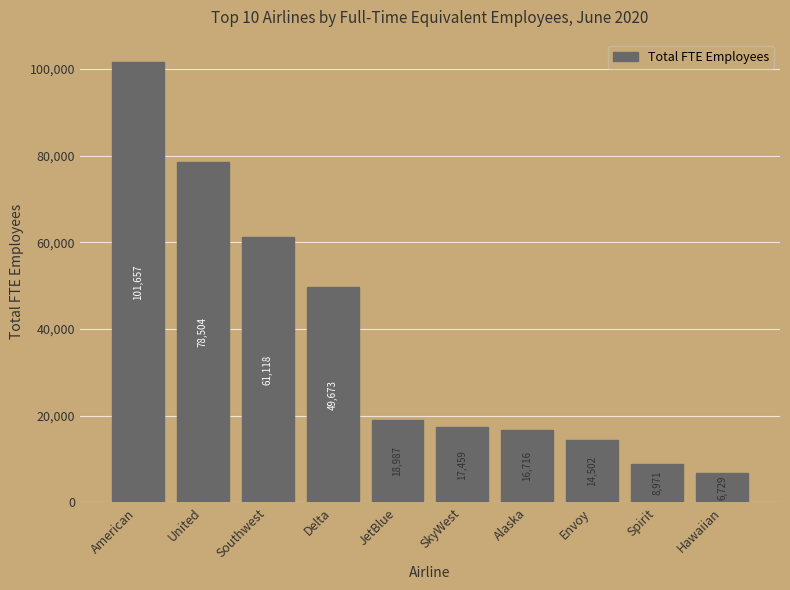

Reading left to right, extract all data points from this chart.

101657	78504	61118	49673	18987	17459	16716	14502	8971	6729